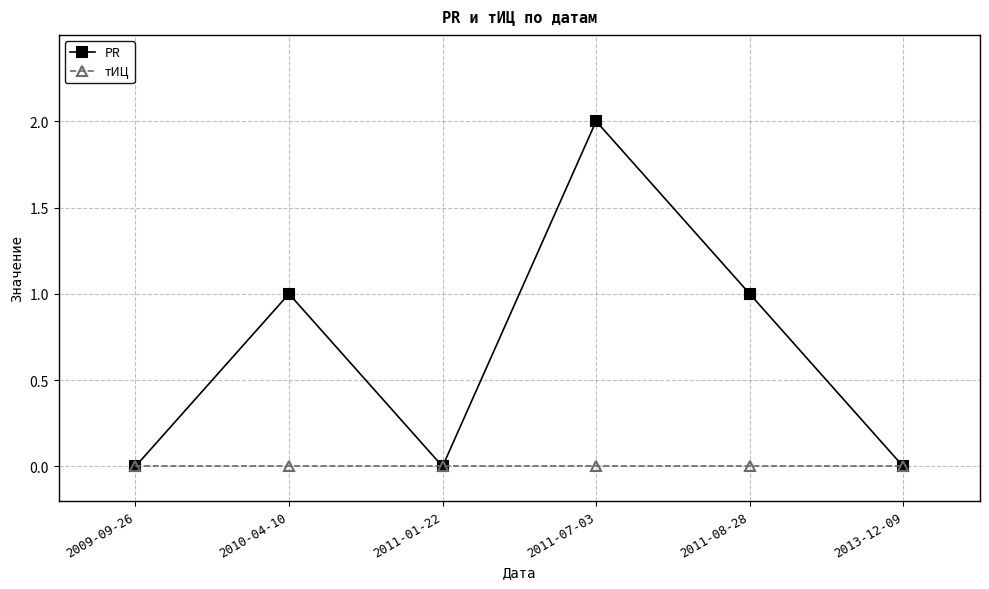

What is the label of the 5th point from the right?

2010-04-10